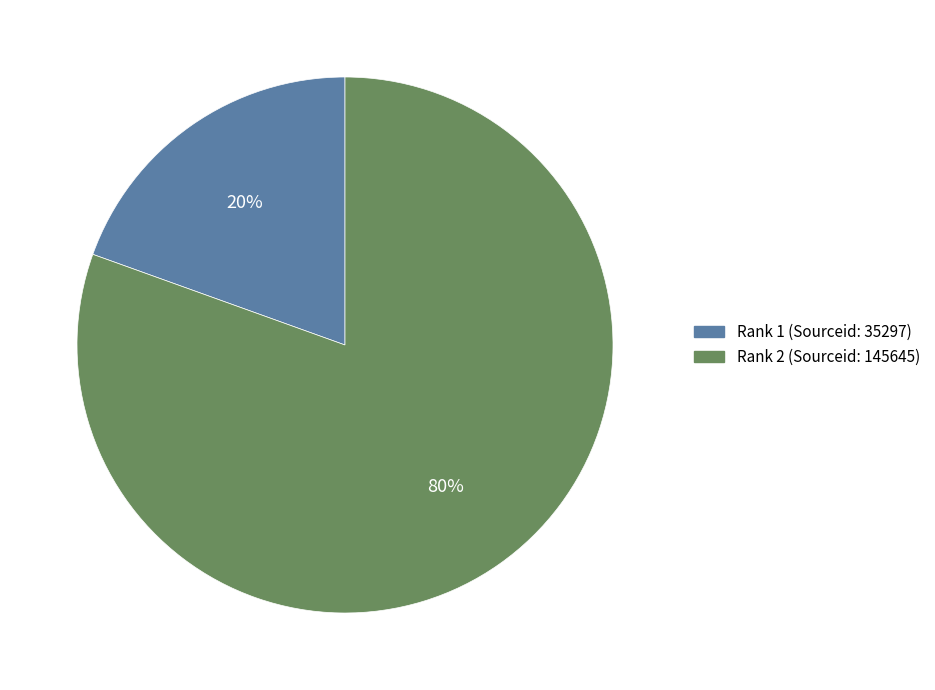

To the nearest percent, what is the average slice percentage?

50%